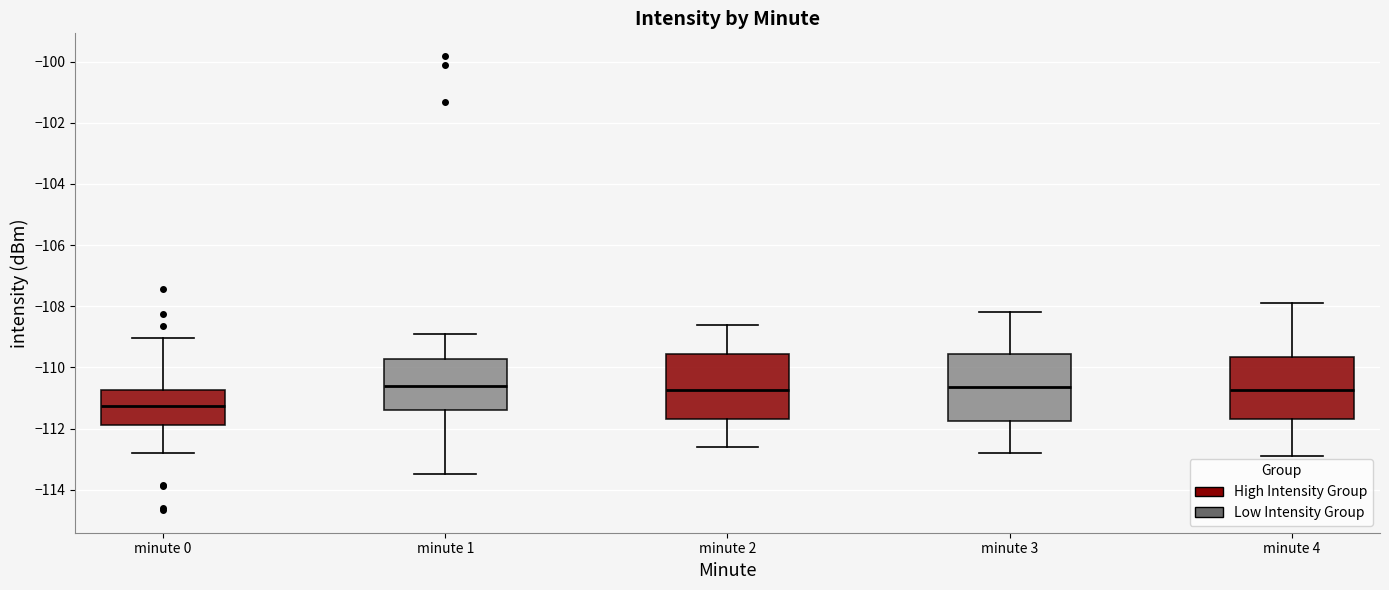

Where is the lower edge of the box for minute 2 on the y-axis? The values are not printed on the chart, so give them approximately, as read against the axis.

-111.6